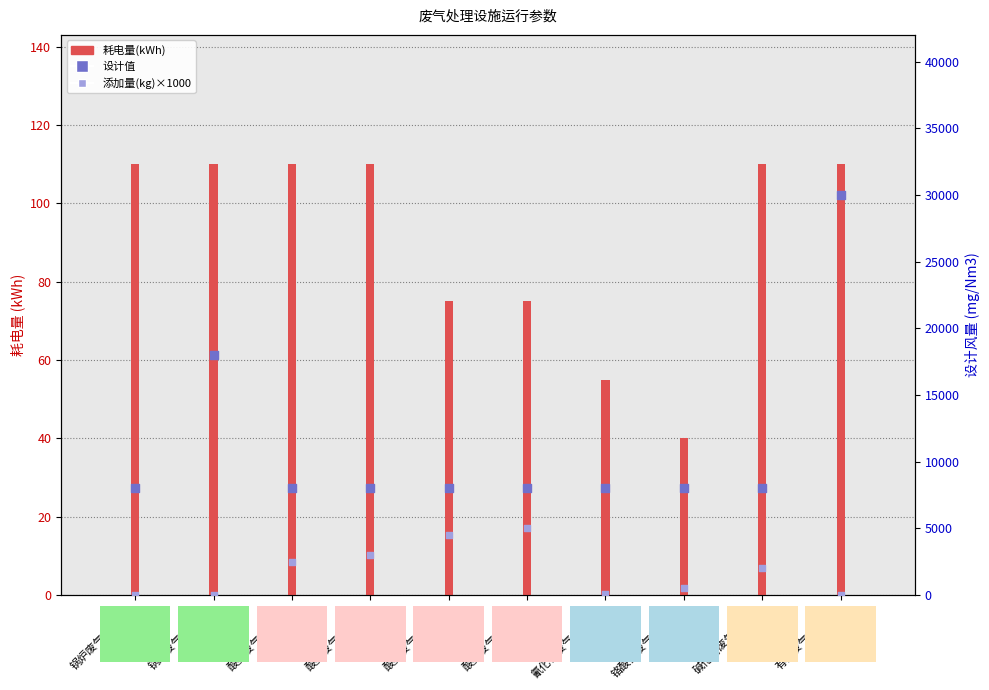

What is the total value across all series at 氰化物废气处理塔1?

8155